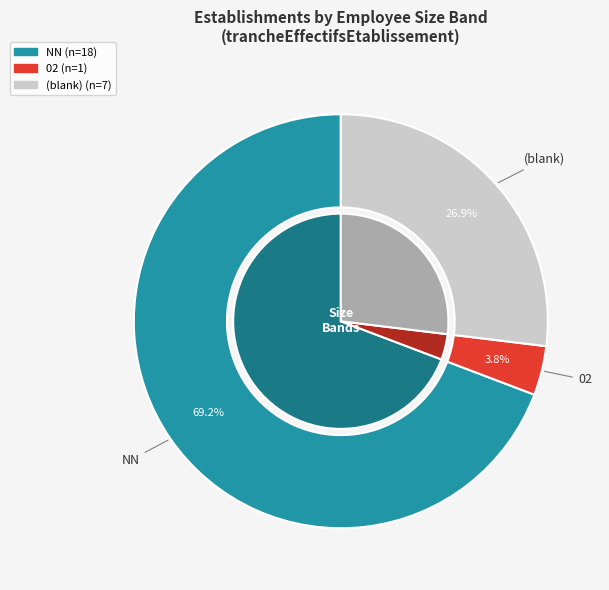

How many segments does this pie chart have?

3